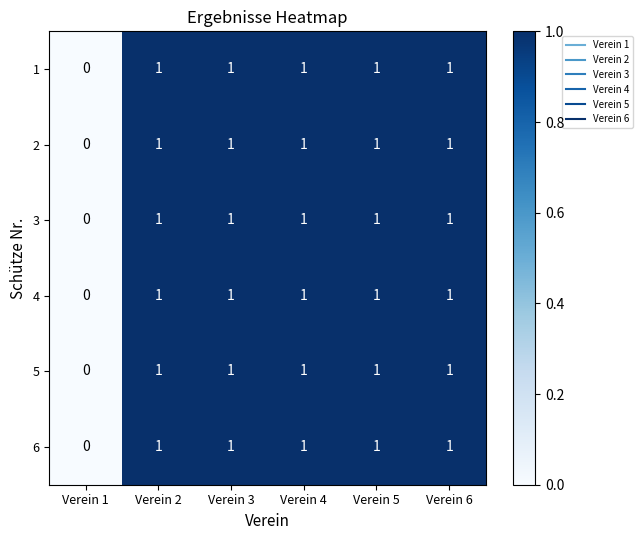

At which label does 1 reach its minimum?

Verein 1